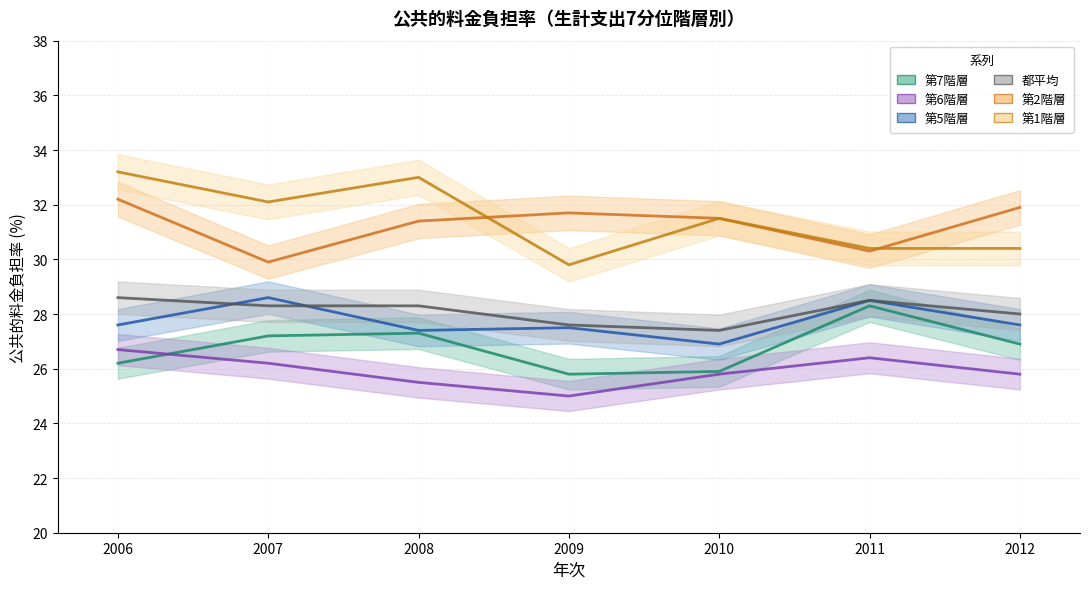

Which series has the largest range (max minus min)?

第1階層